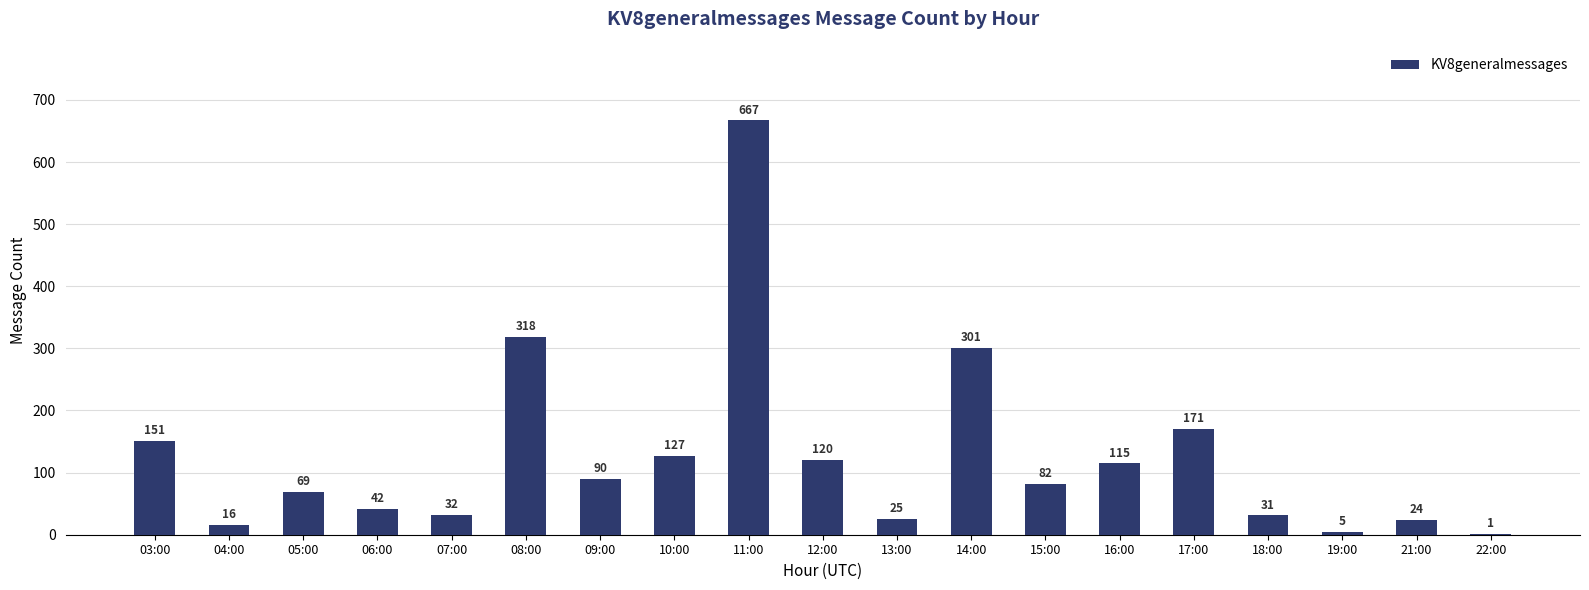

The chart shows a value of 31 at 10:00. True or false?

False